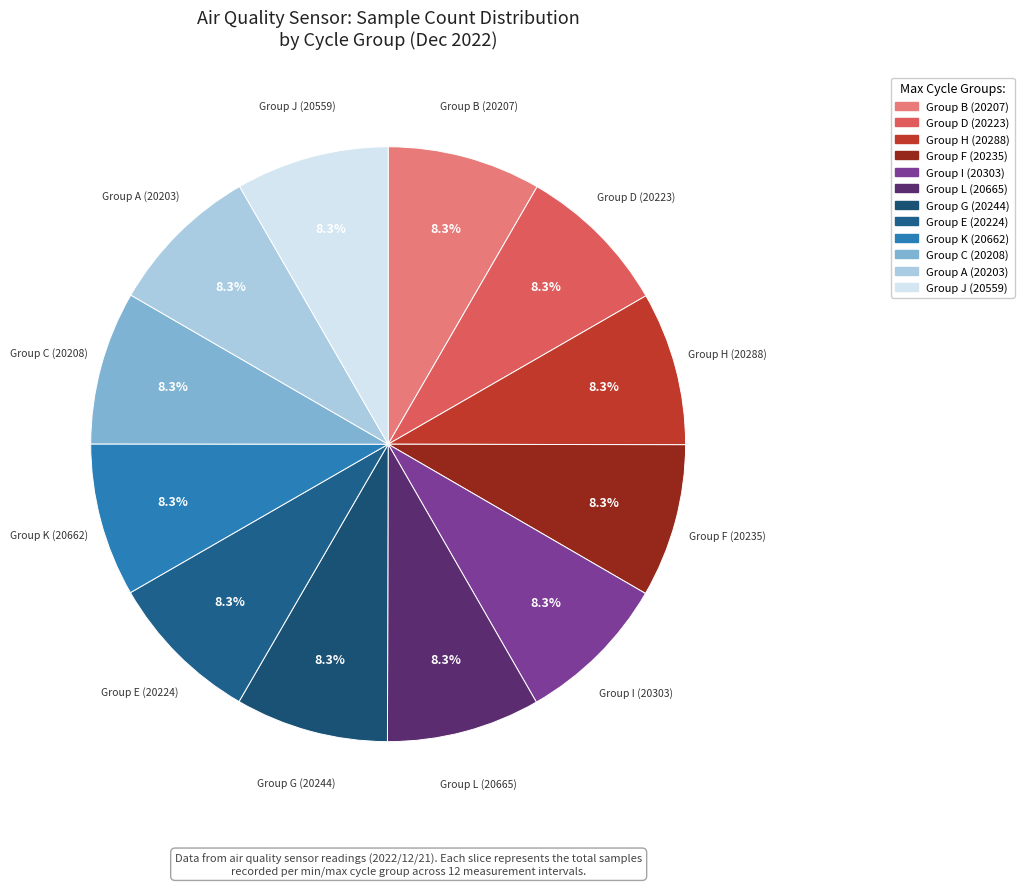

Count the number of slices in the pie.

12